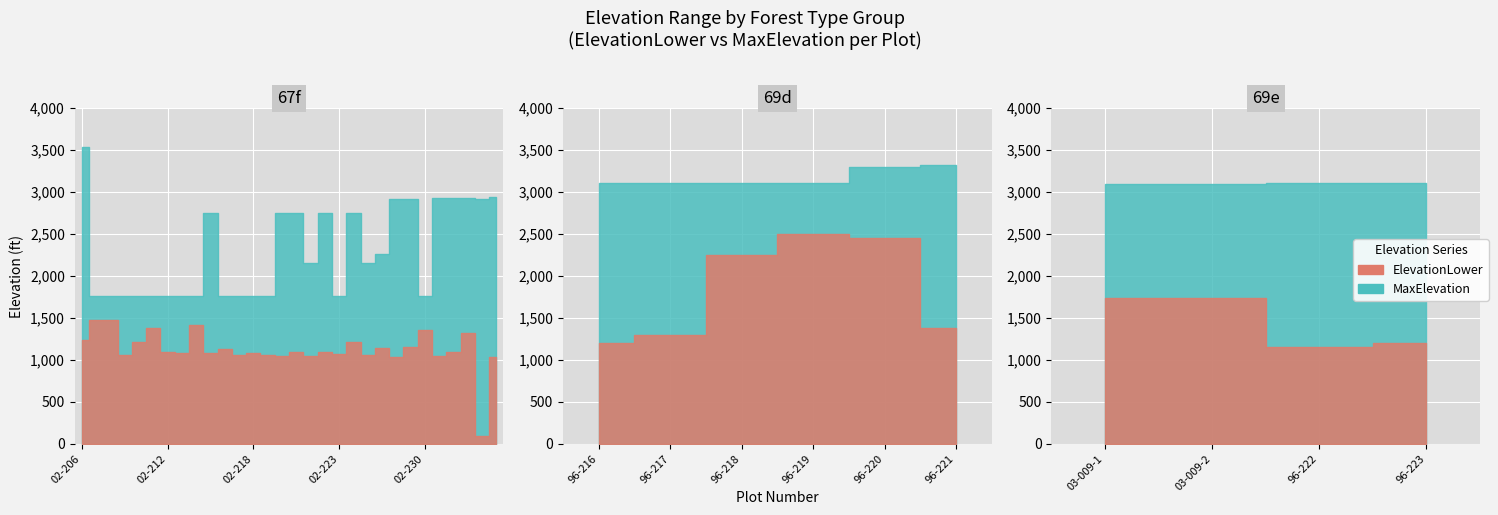

What is the label of the 28th point from the left?

02-233